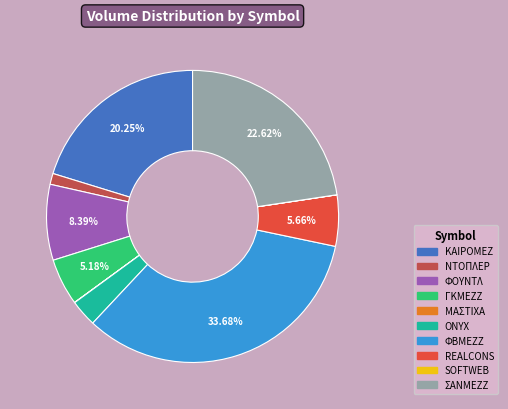

Does REALCONS account for over 50% of the chart?

No